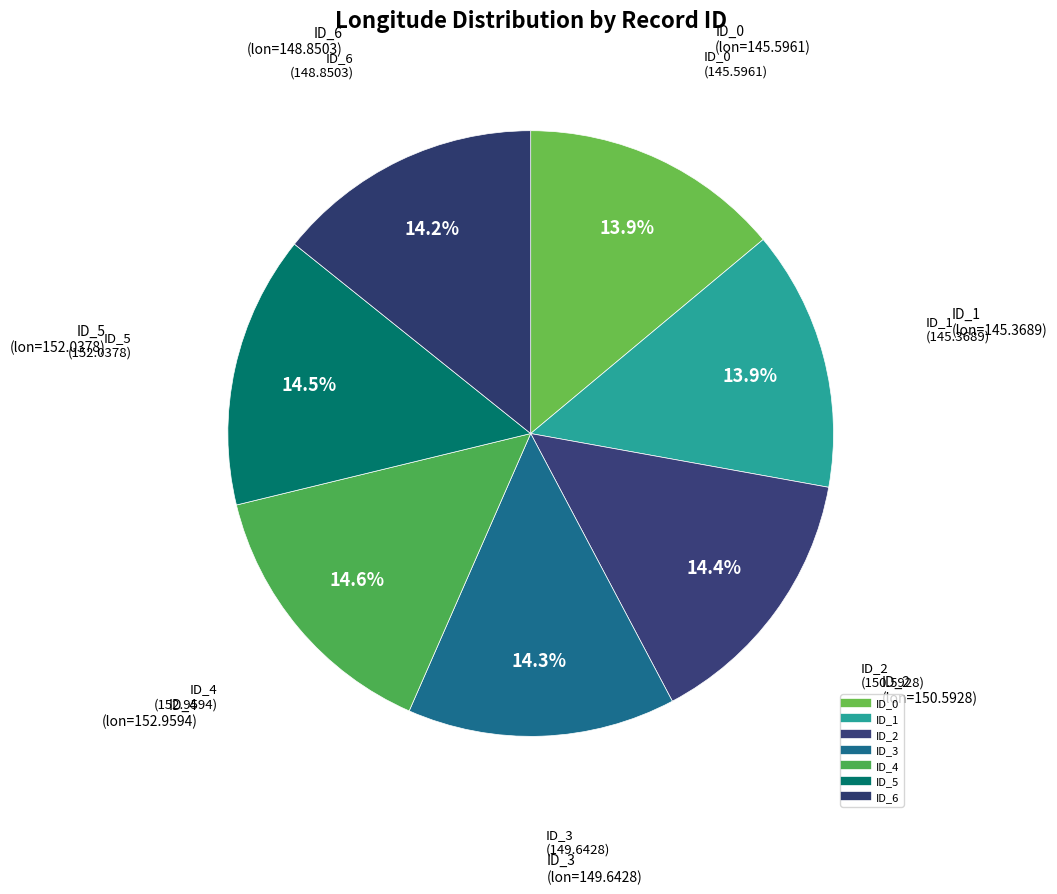

To the nearest percent, what portion does ID_5 represent?

15%